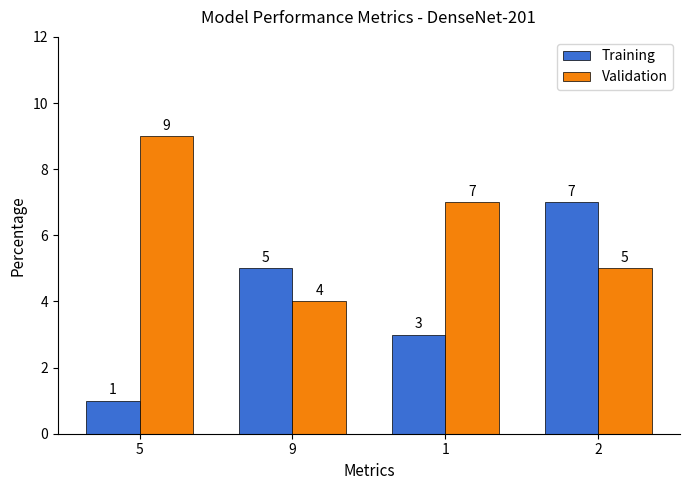

The Training series shows 3 at 1. True or false?

True